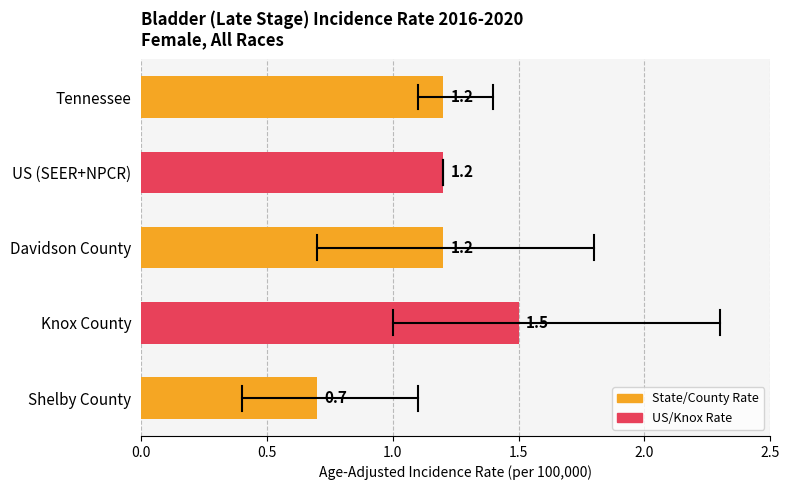

What is the sum of the values at Knox County and US (SEER+NPCR)?

2.7